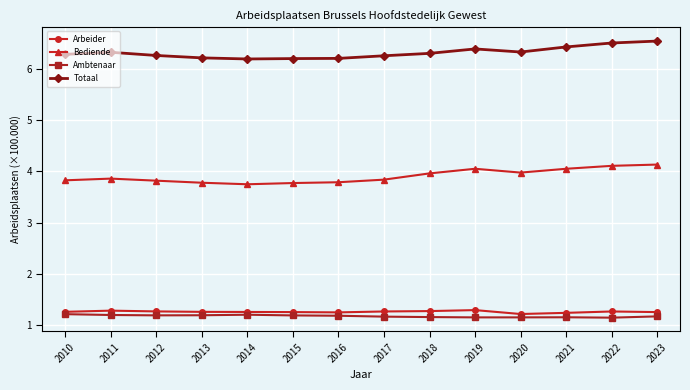

True or false: Ambtenaar and Totaal cross at least once.

False